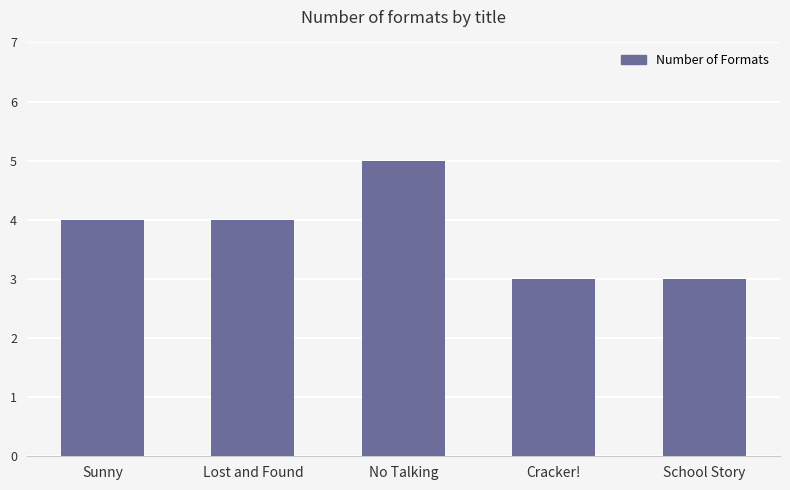

True or false: the data shows 4 at Lost and Found.

True